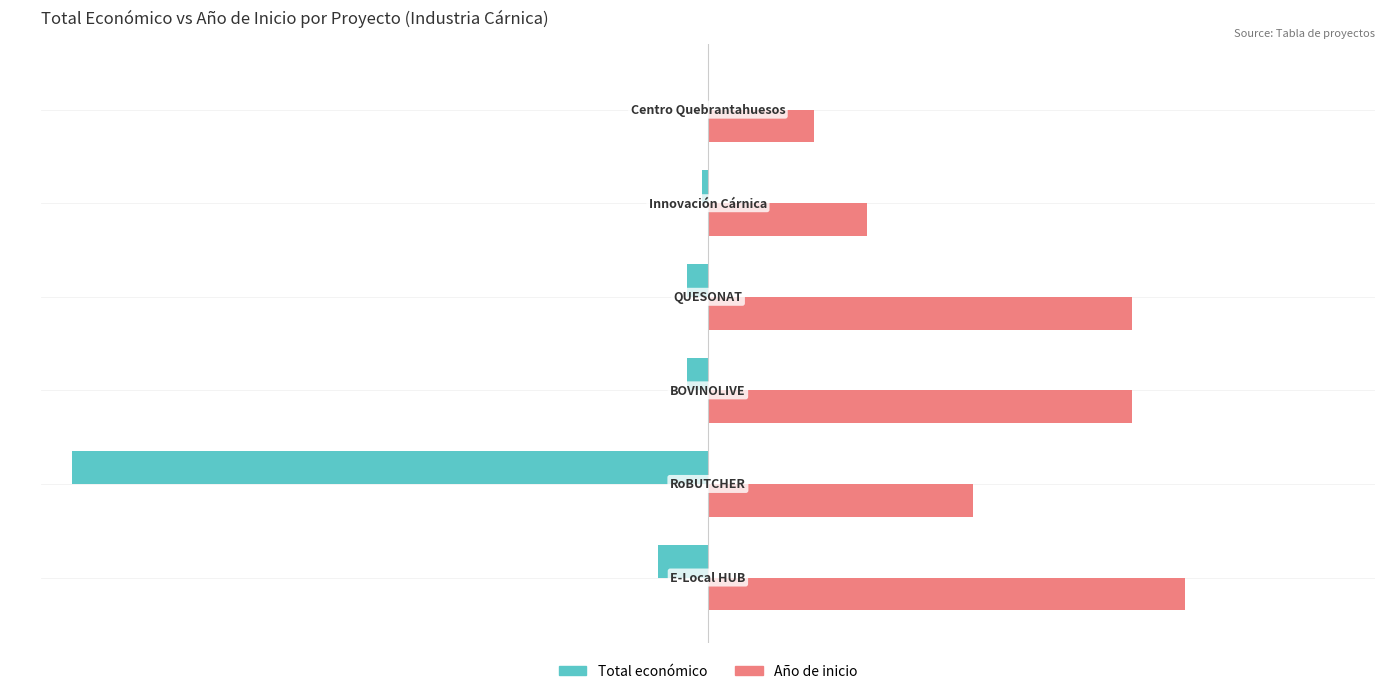

What are all the series names shown in the legend?

Total económico, Año de inicio